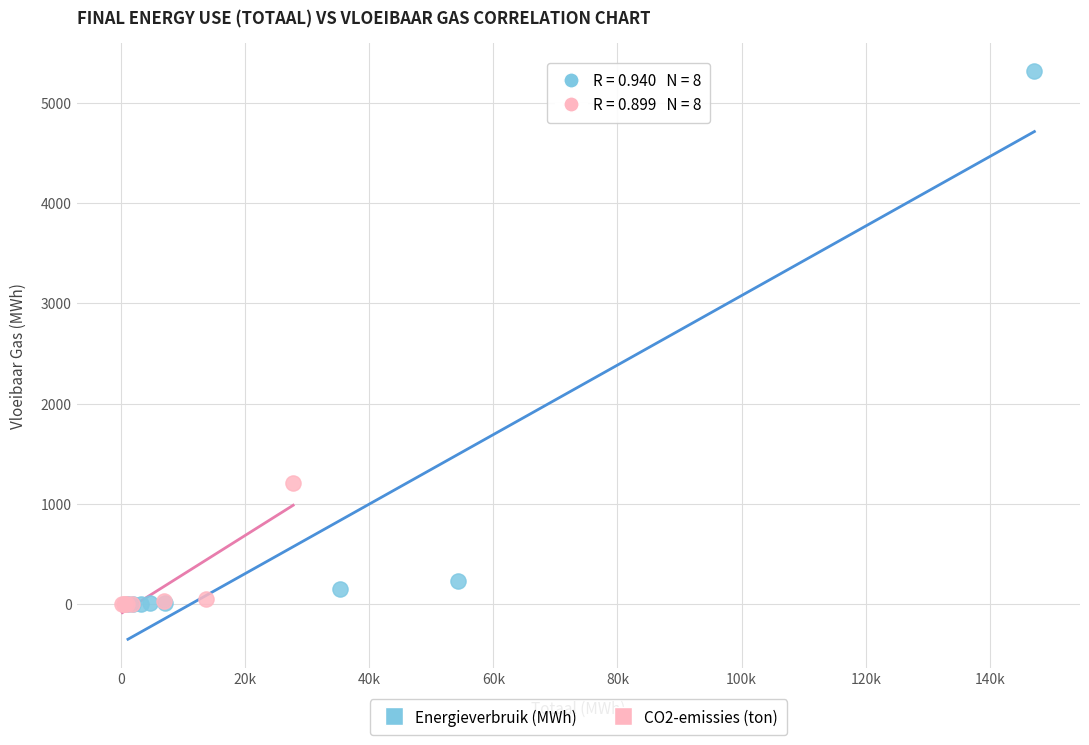

Which series has the largest Y range (max minus min)?

Energieverbruik (MWh)